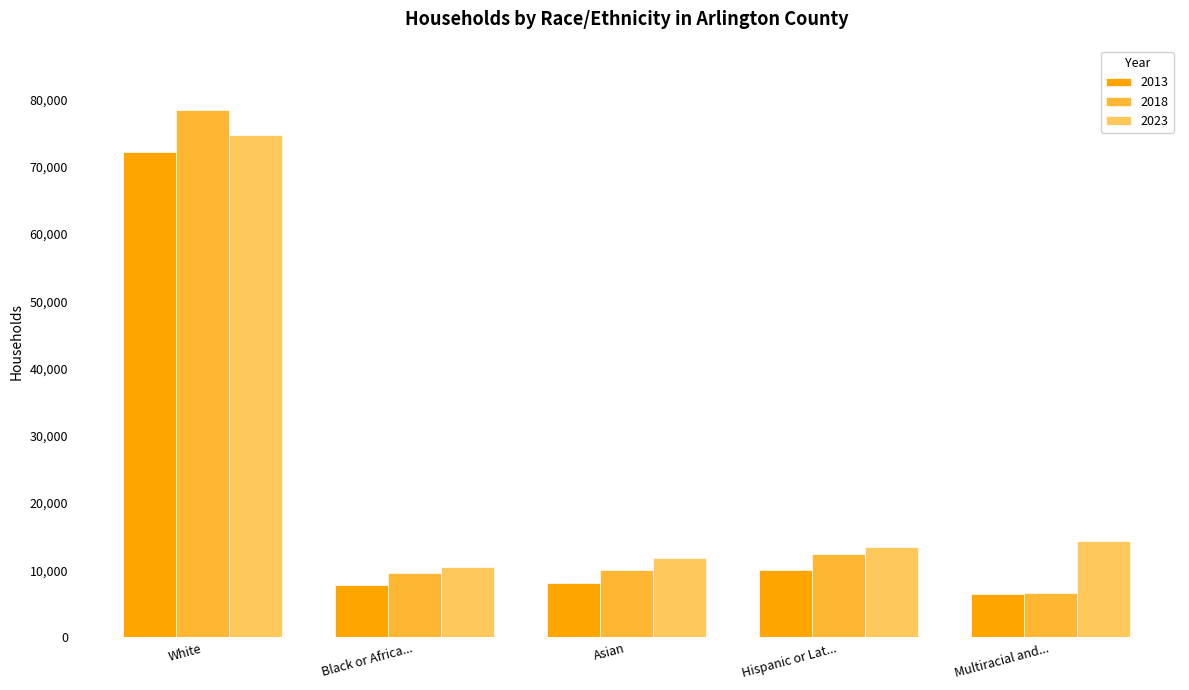

Count the number of categories in the chart.

5